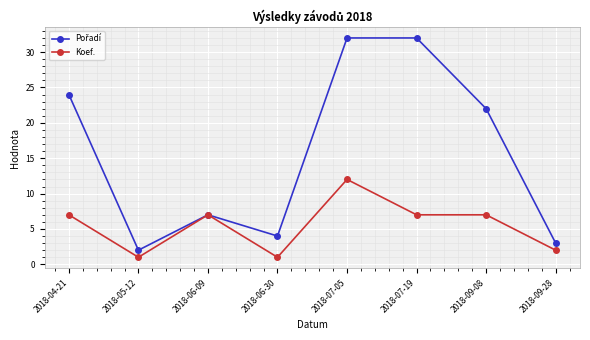

True or false: Koef. has a value of 1 at 2018-05-12.

True